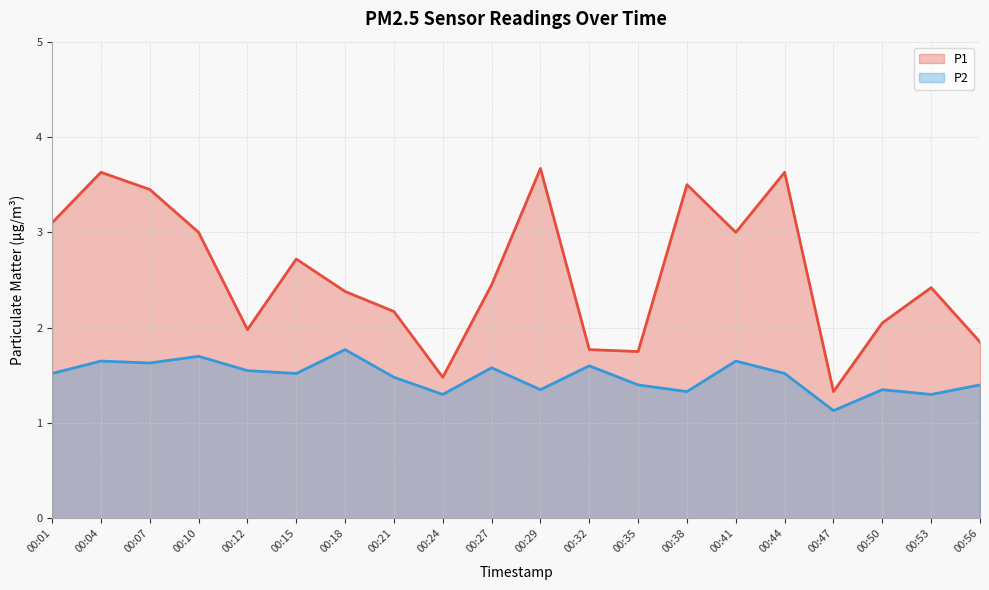

What is the difference between the maximum and minimum values in the P1 series?

2.3